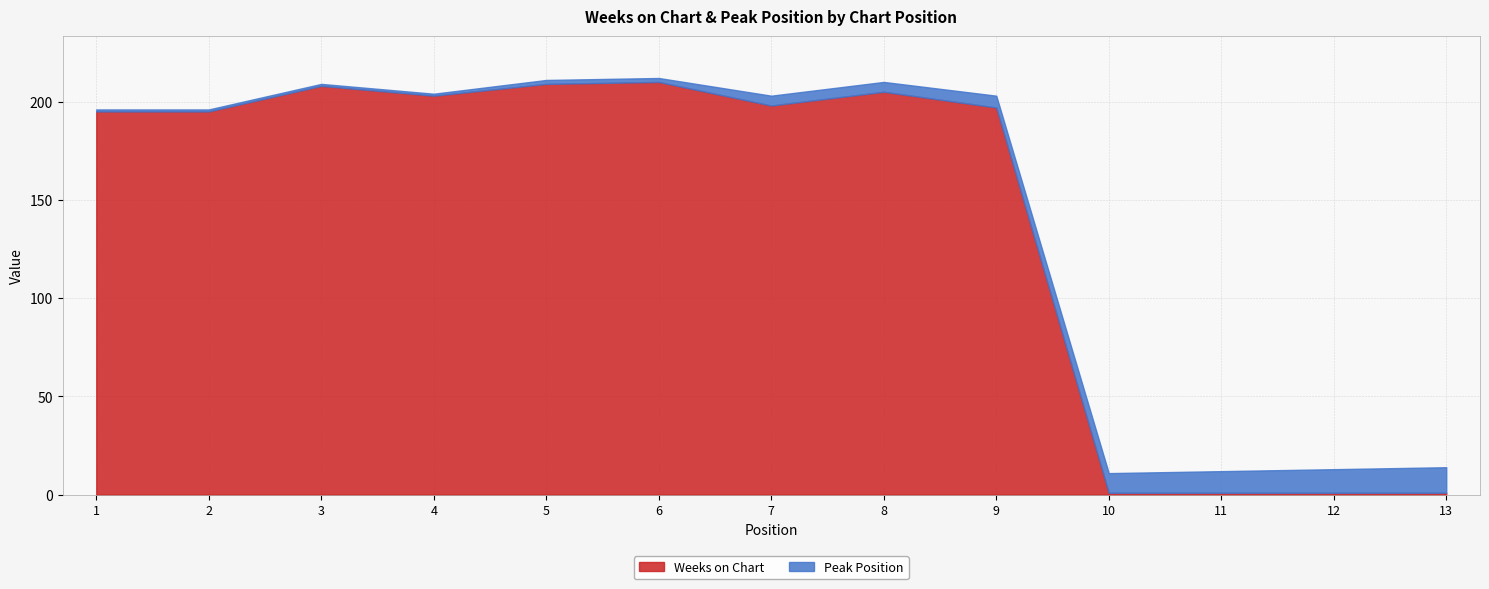

What is the difference between the highest and lowest values at 7?

193